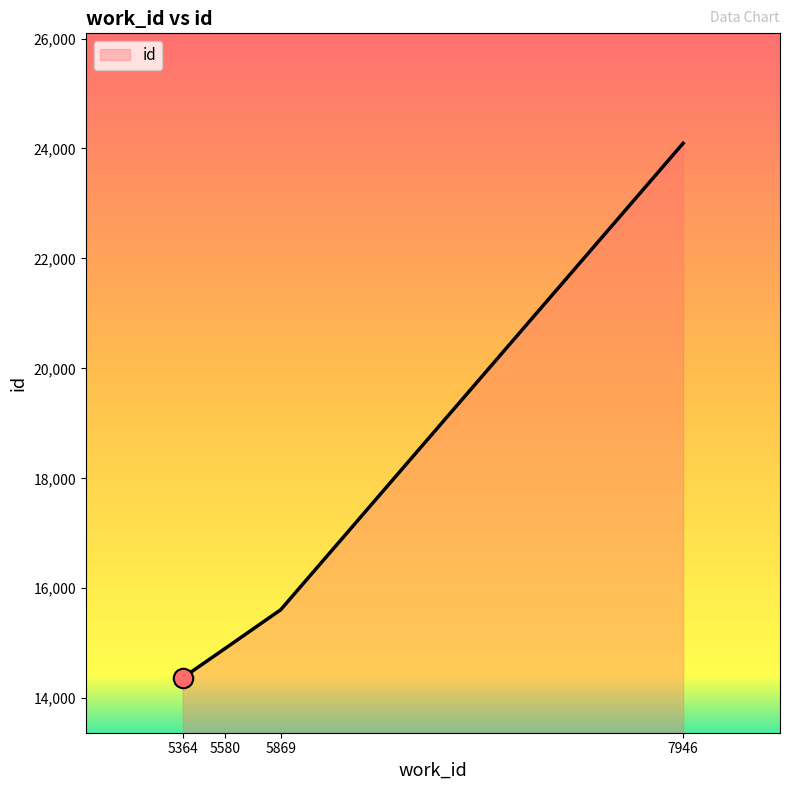

Rank the categories by value from lowest to highest.

5364, 5580, 5869, 7946